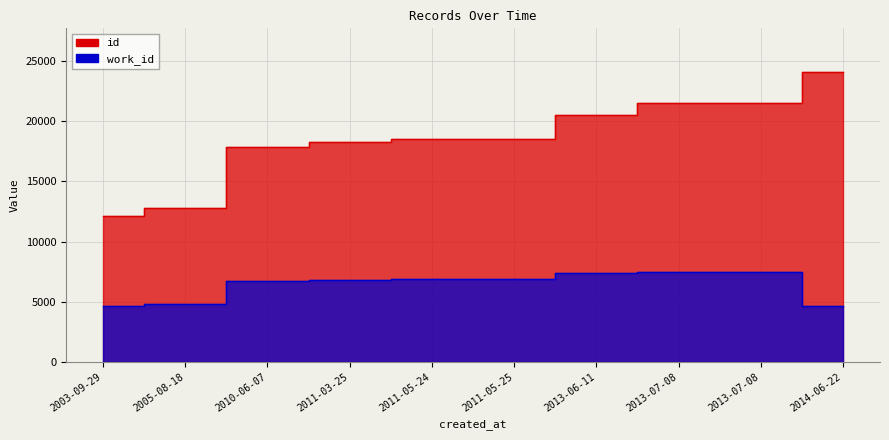

The id series shows 3392 at 2003-09-29. True or false?

False